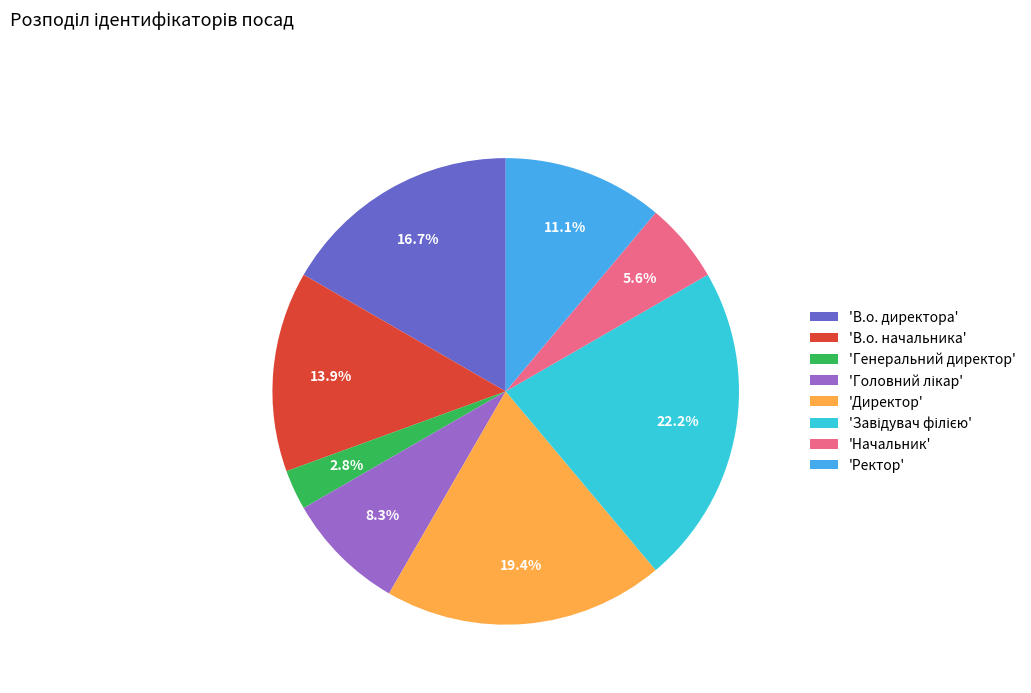

What is the smallest slice in the pie chart?

'Генеральний директор'